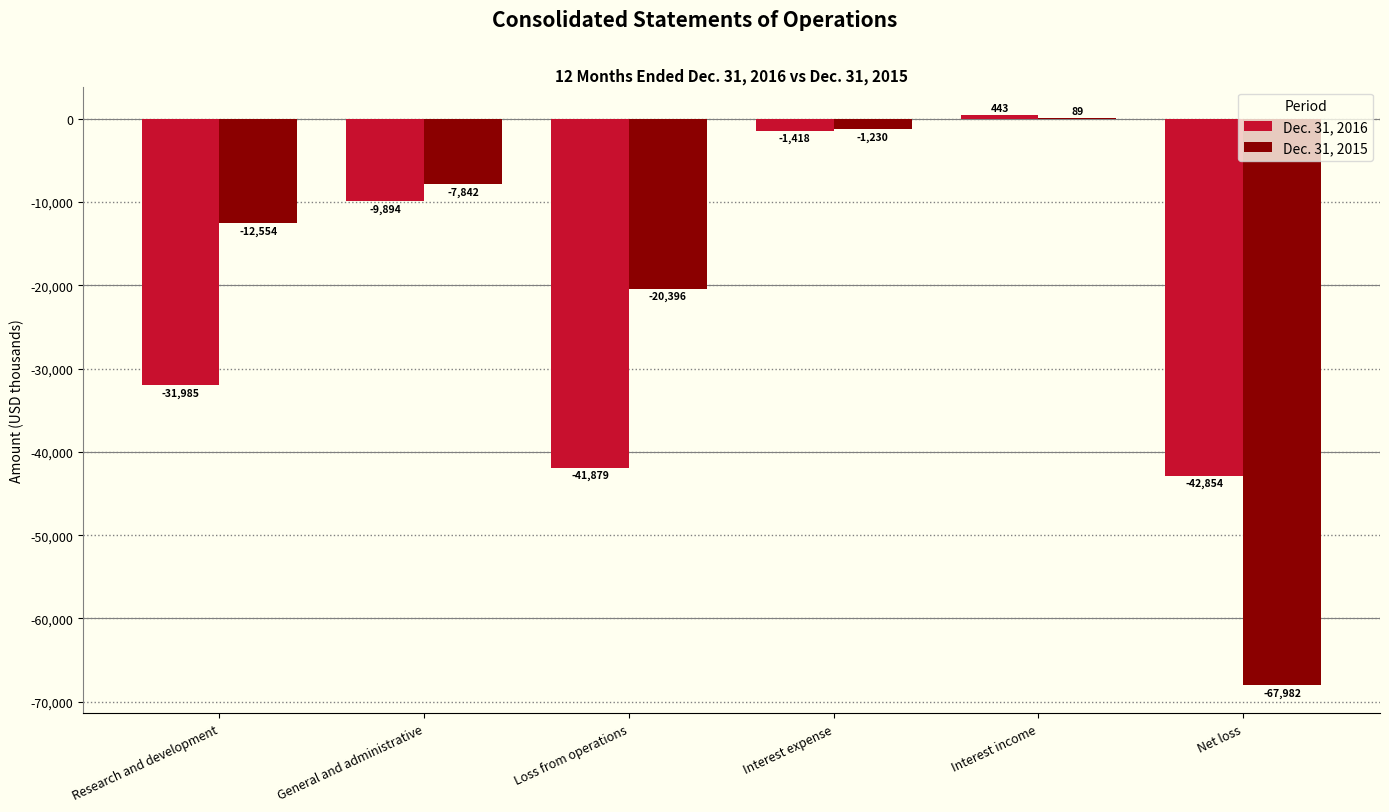

How many values in Dec. 31, 2015 are above zero?

1